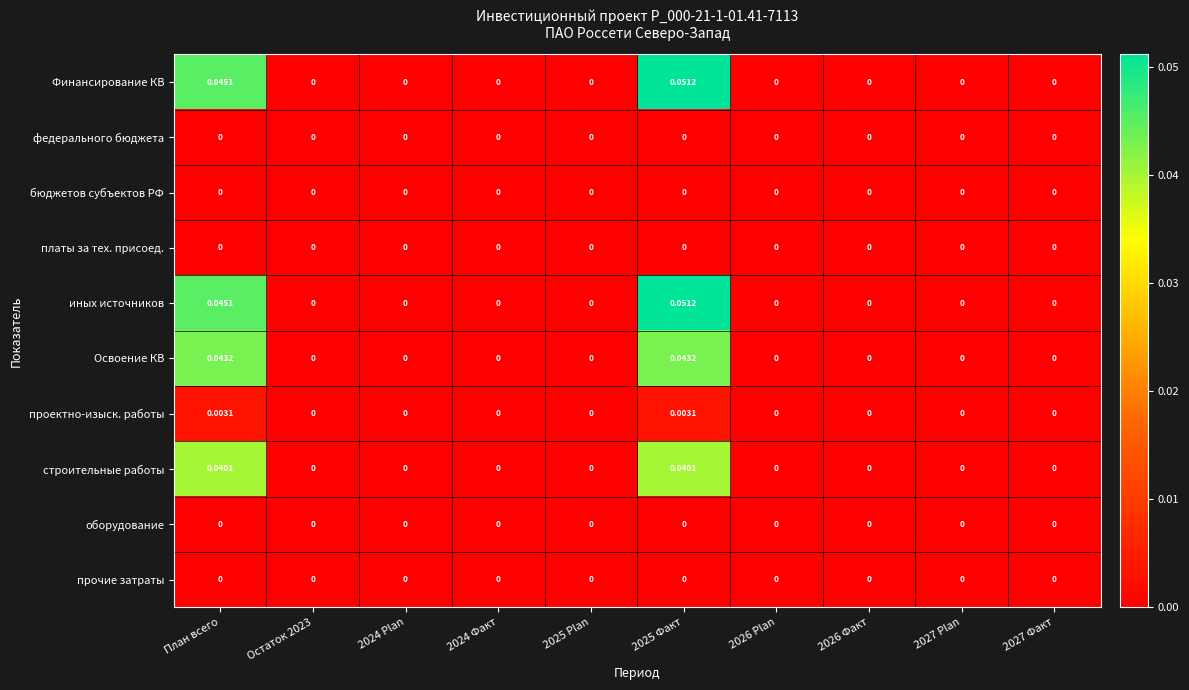

Count the number of data series in this chart.

10